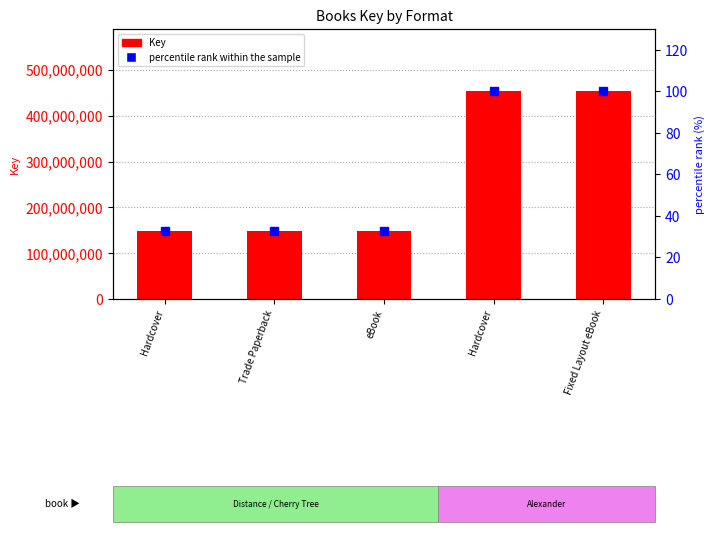

Reading left to right, transcribe all the data shown in this chart.

Key: 148571797.0	148571797.0	148571797.0	453163049.0	453163049.0
percentile rank within the sample: 32.8	32.8	32.8	100.0	100.0